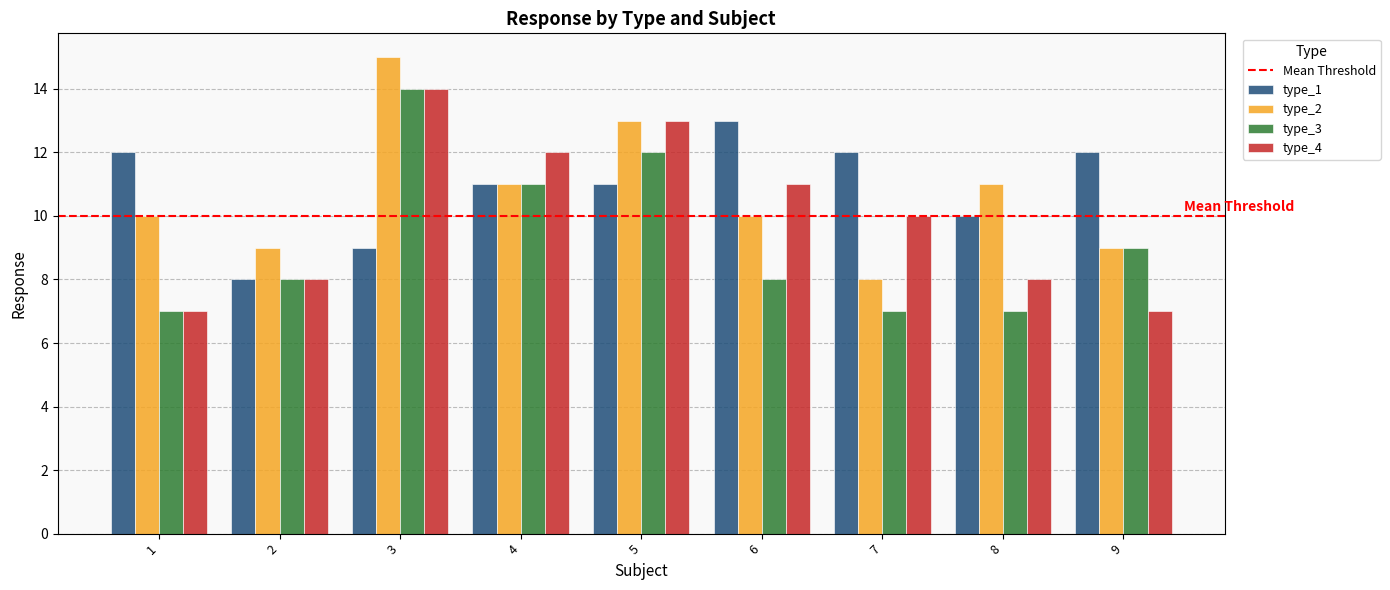

How many series are shown in this chart?

4